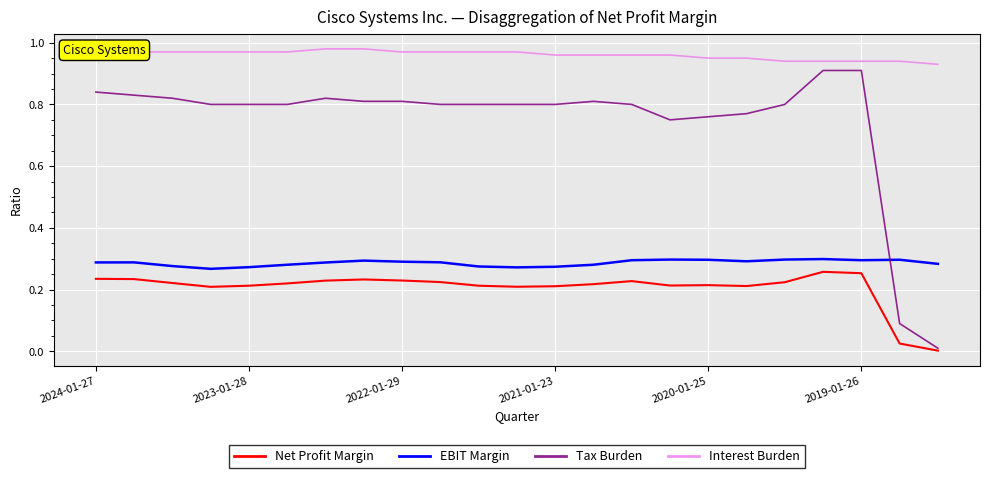

True or false: EBIT Margin and Interest Burden intersect in this chart.

False